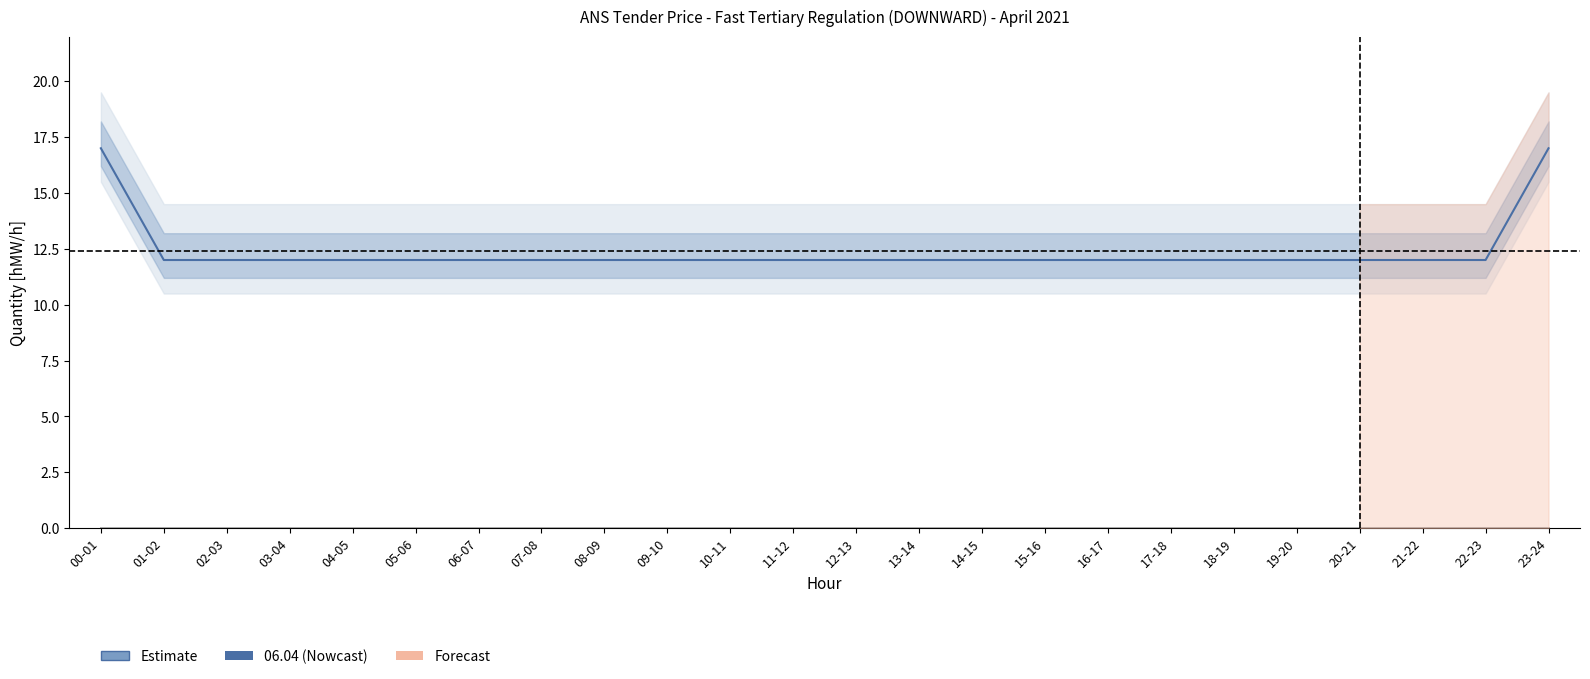

What is the value of the 19th point from the left?

12